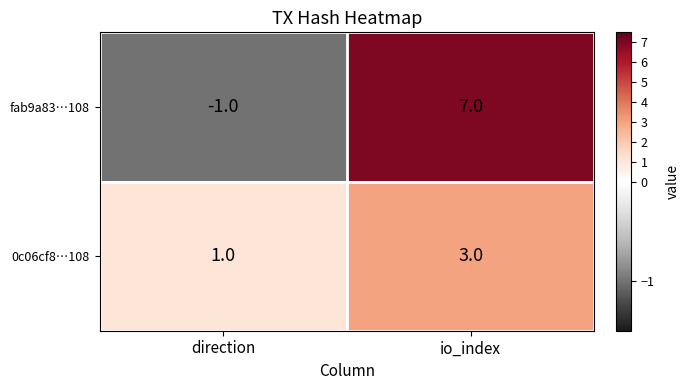

How many categories are shown in the chart?

2